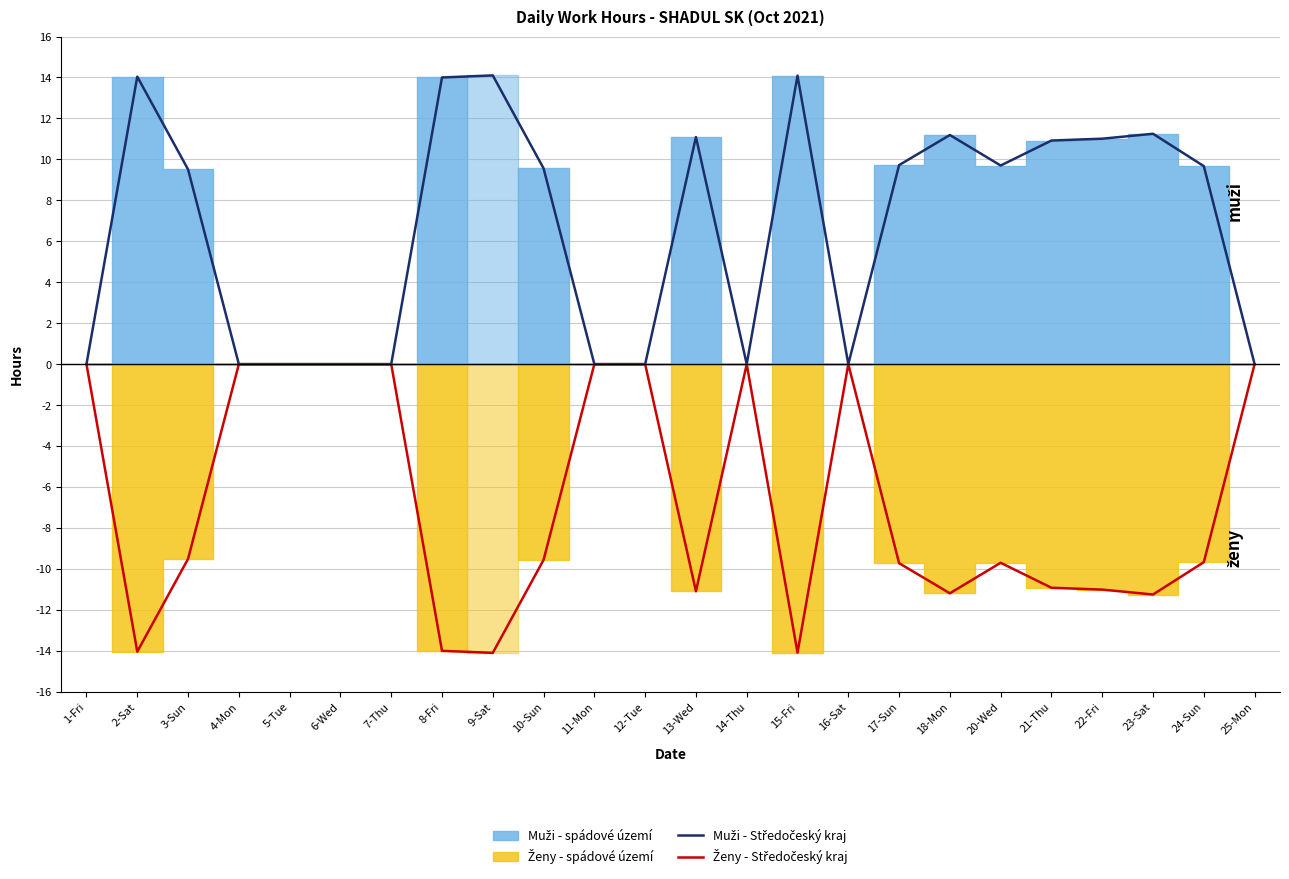

What is the maximum value shown in the chart?

14.1